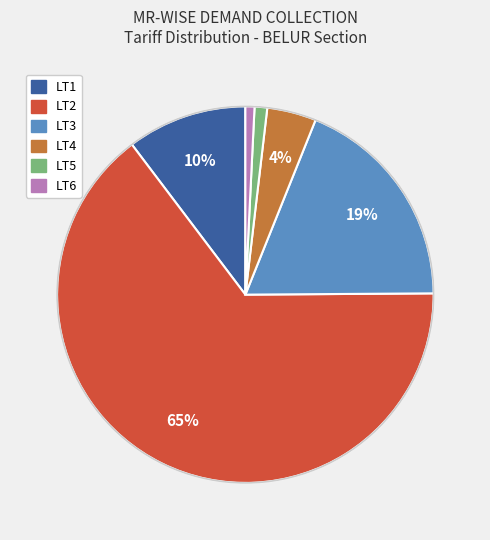

Which category has the biggest portion of the pie?

LT2